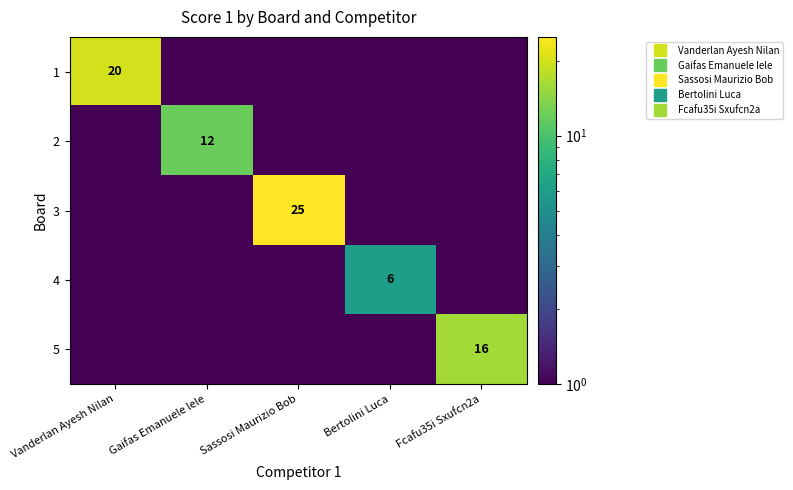

What is the spread (max minus min) of values at Vanderlan Ayesh Nilan?

19.5